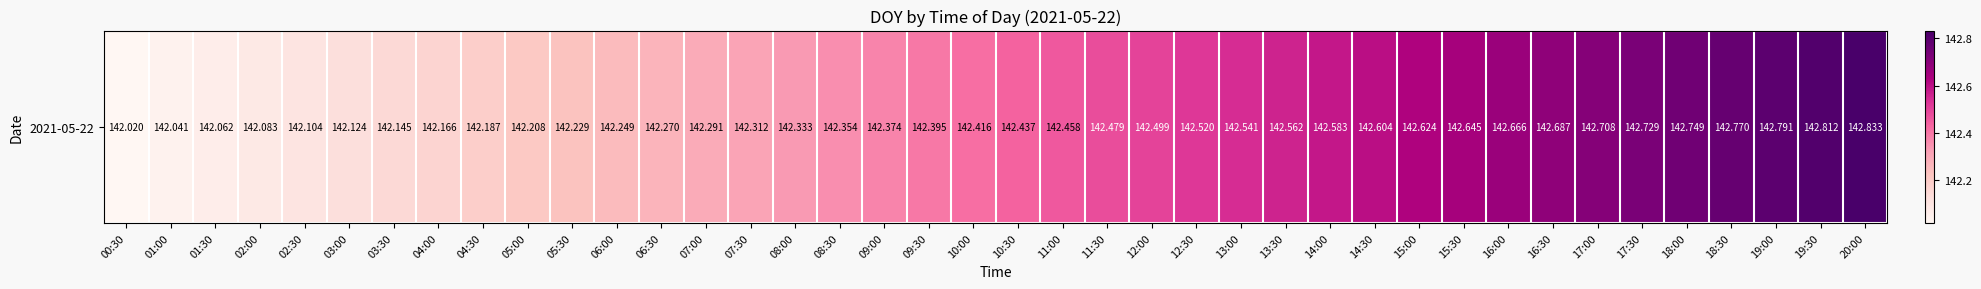

Approximately how many times larger is the value at 07:30 compared to 17:30?

1.0